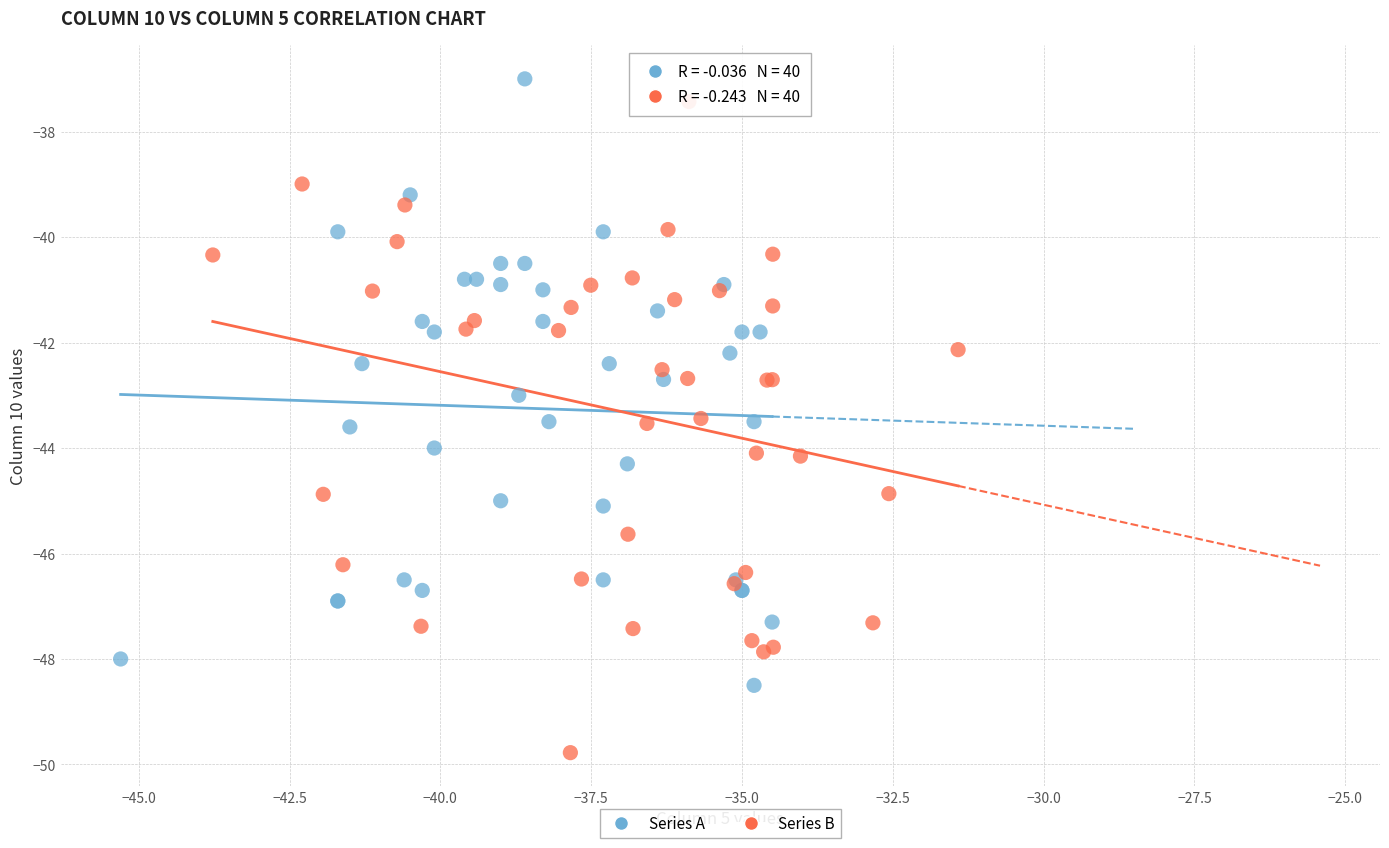

Which series has the largest Y range (max minus min)?

Series B